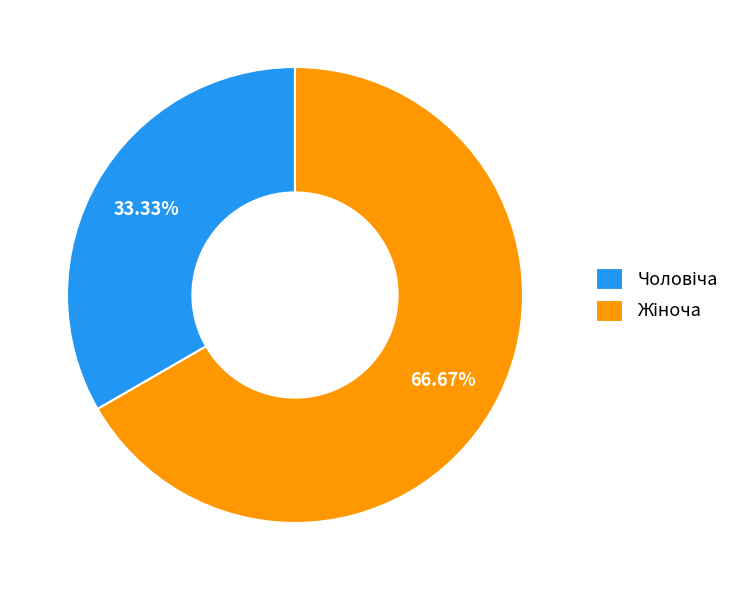

Is there any slice that represents more than half of the pie?

Yes